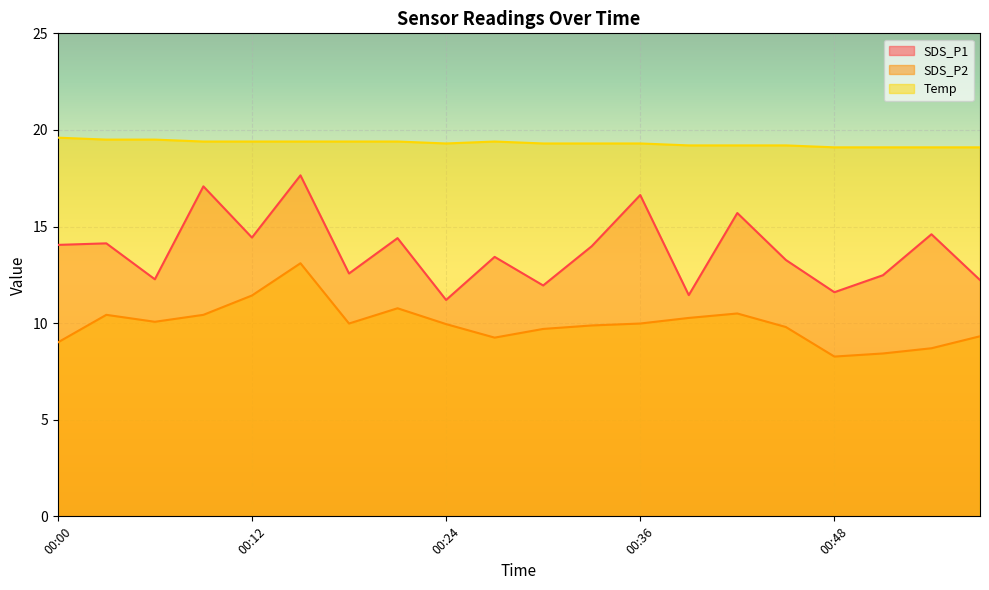

Does the chart display data point markers on the line(s)?

No